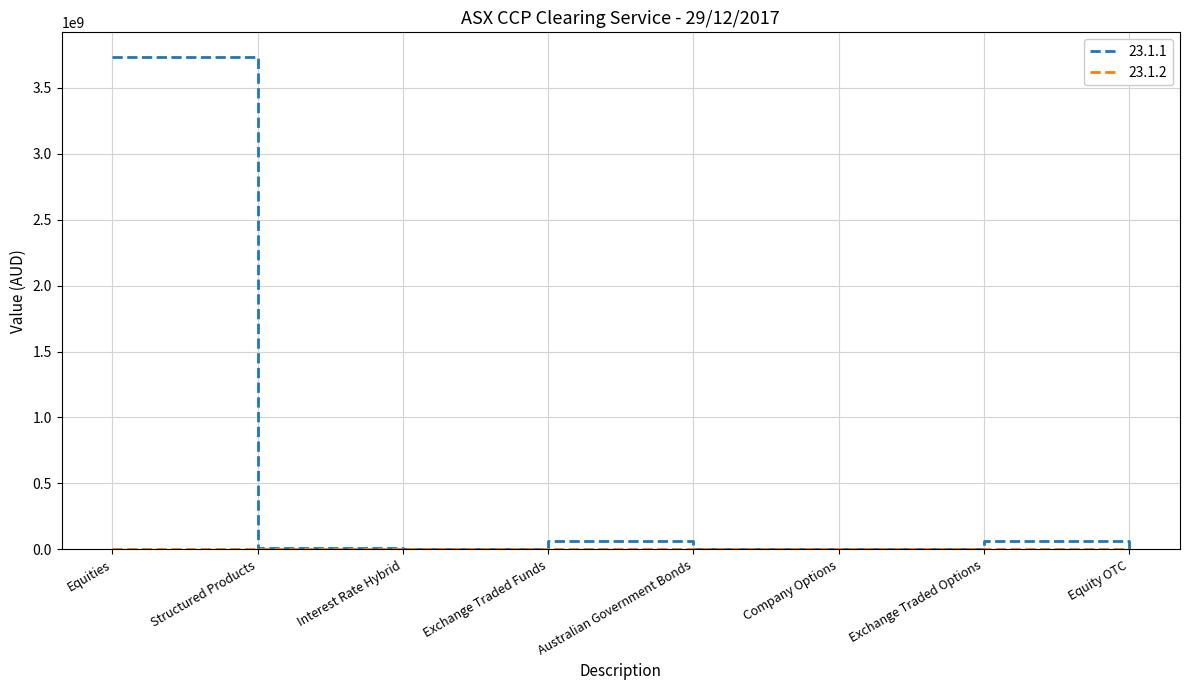

Which category has the highest value in the 23.1.1 series?

Equities